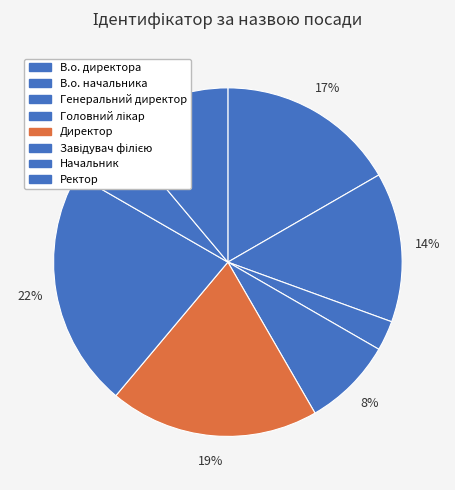

To the nearest percent, what percentage of the pie is В.о. начальника?

14%